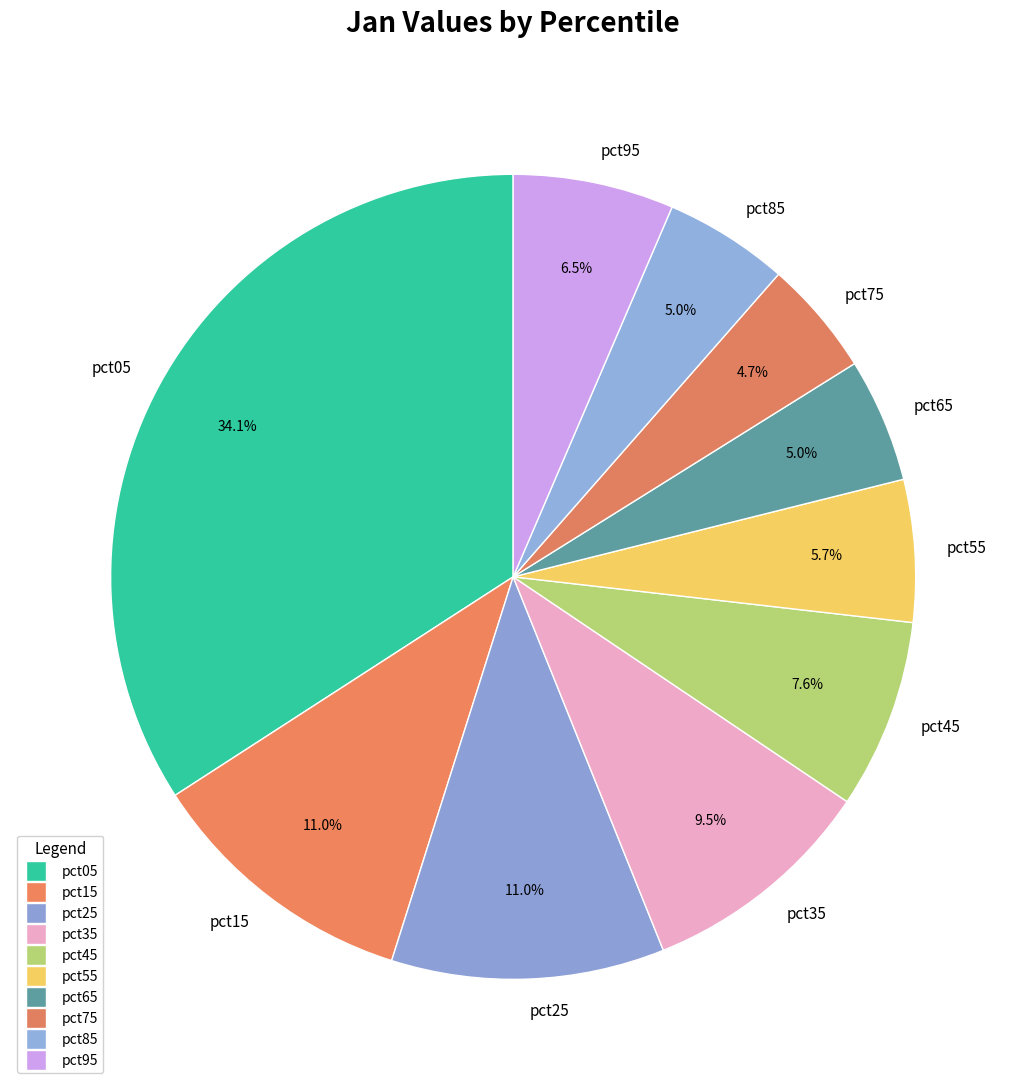

True or false: pct95 accounts for 18% of the total.

False